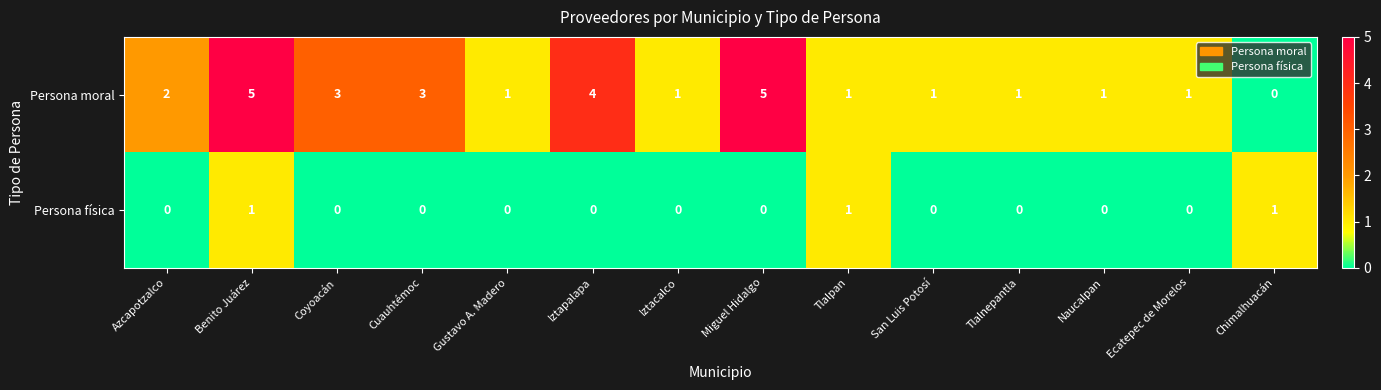

Is it true that Persona moral equals 2 at Azcapotzalco?

True